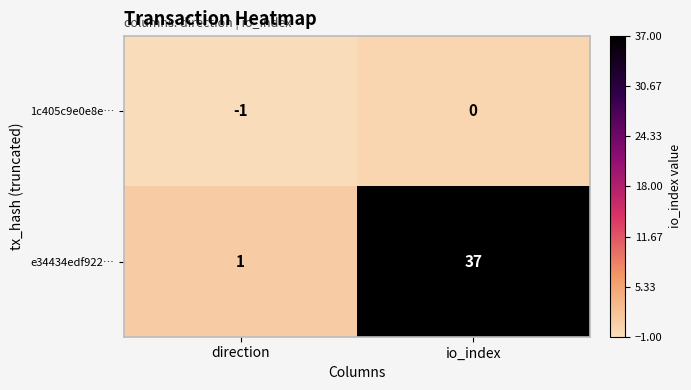

How many series are shown in this chart?

2